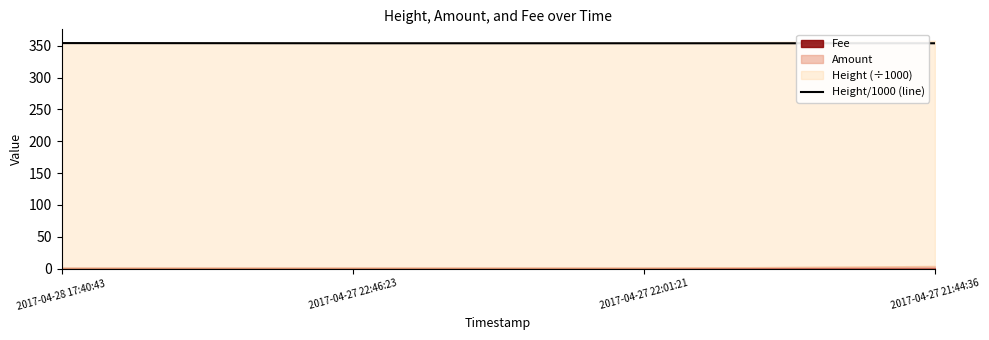

What is the sum of all values?

1416.1